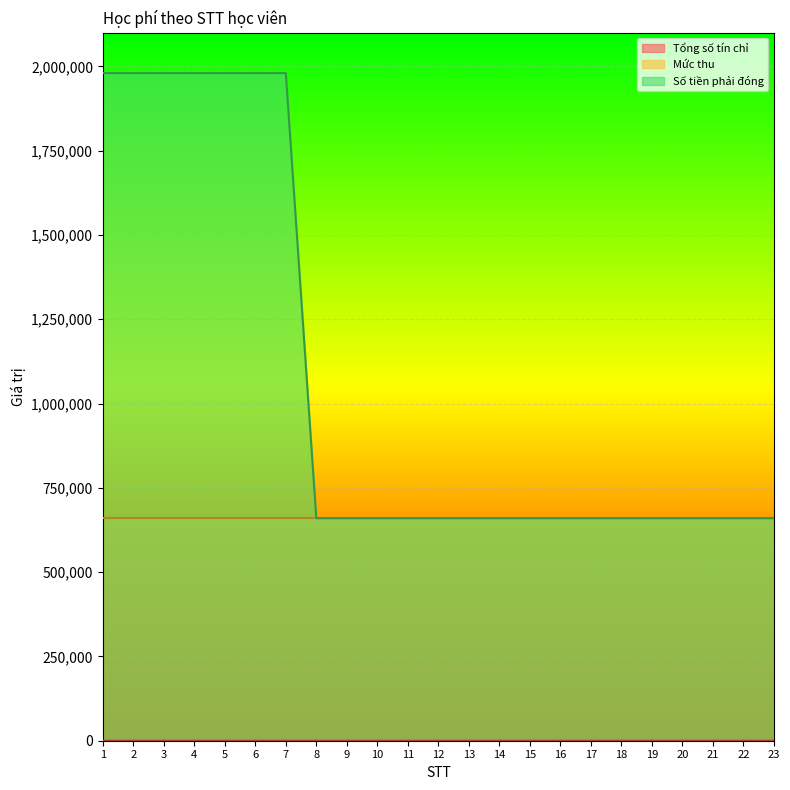

At how many categories does at least one series exceed 929136?

7